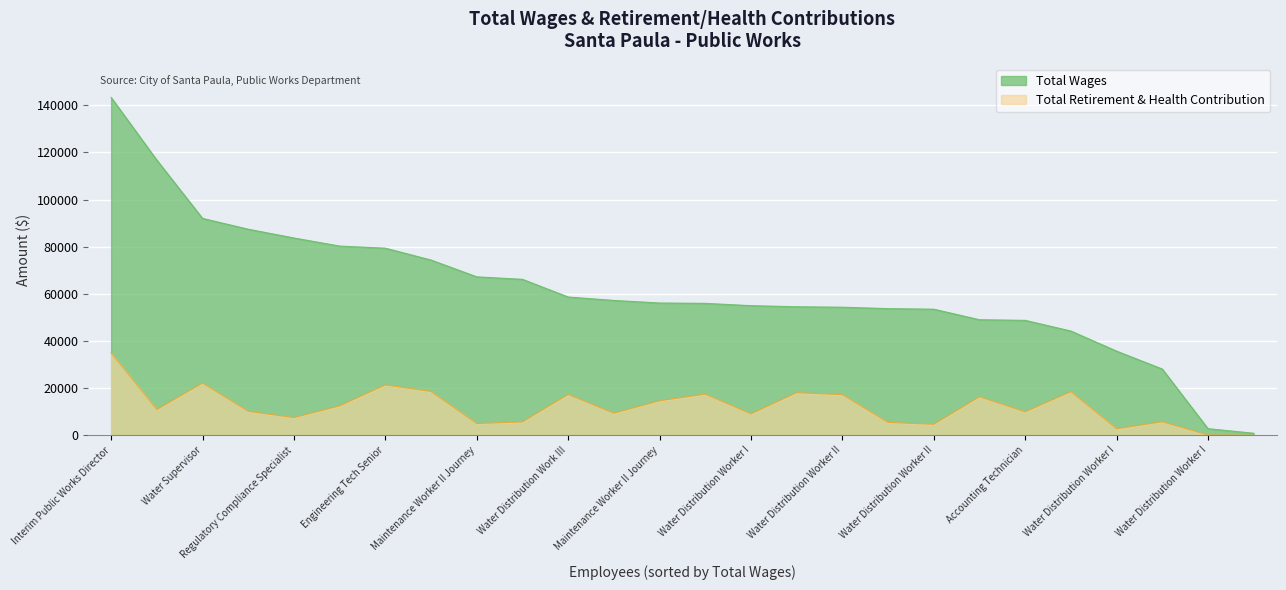

Which series has the widest spread of values?

Total Wages